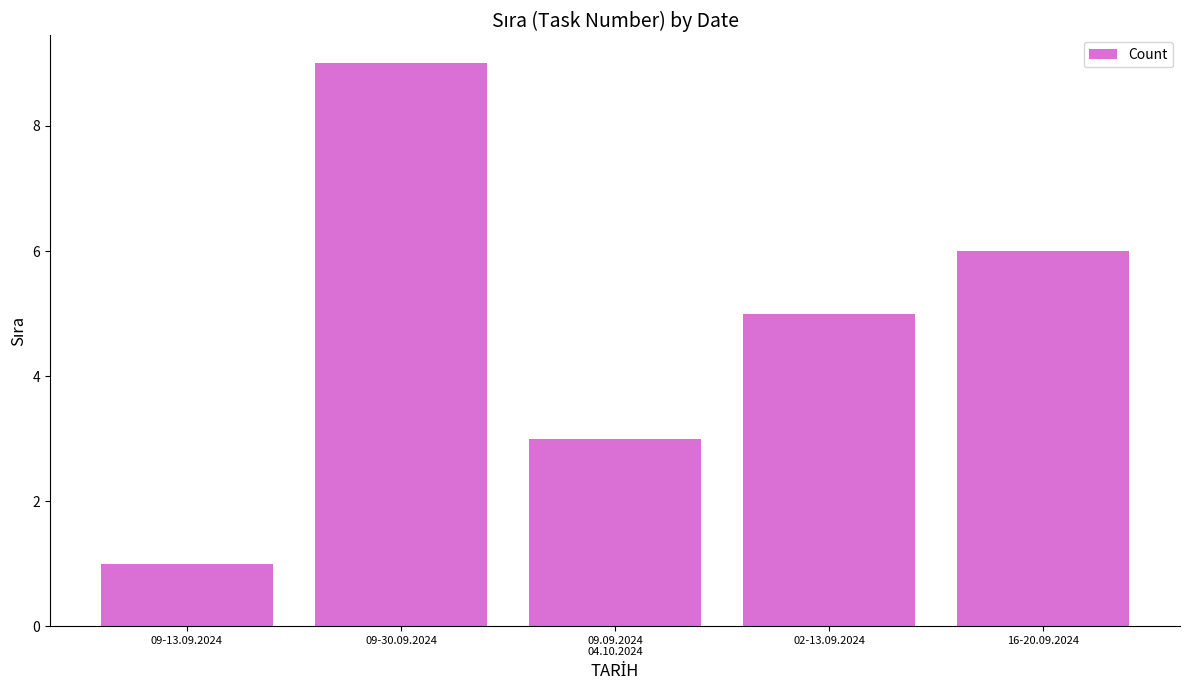

Does the chart contain stacked bars?

No